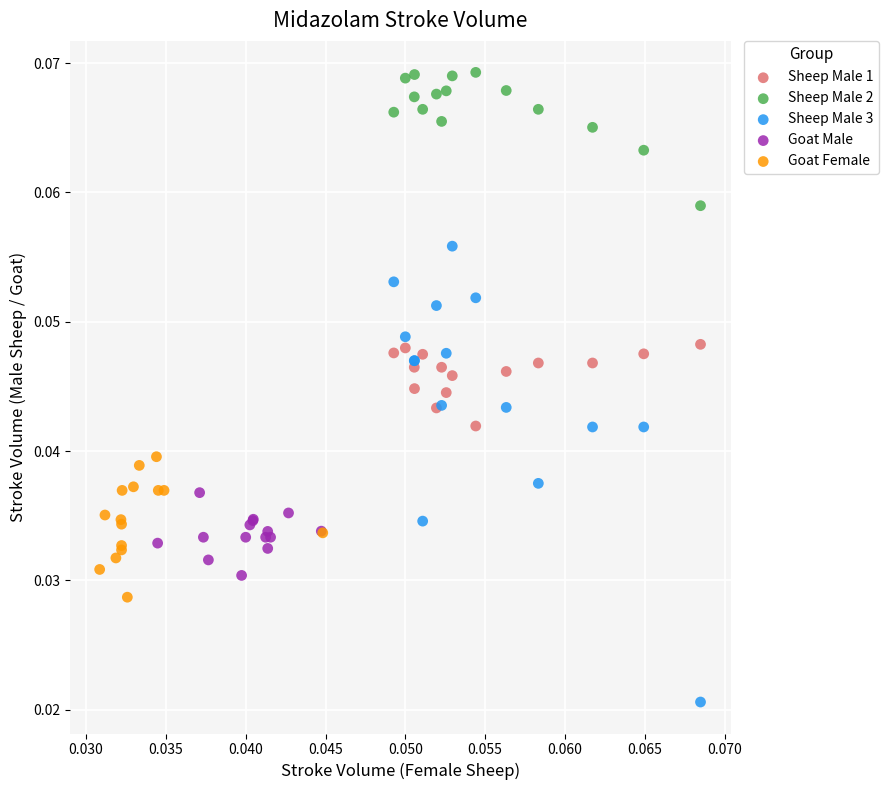

Which series contains the highest Y value?

Sheep Male 2